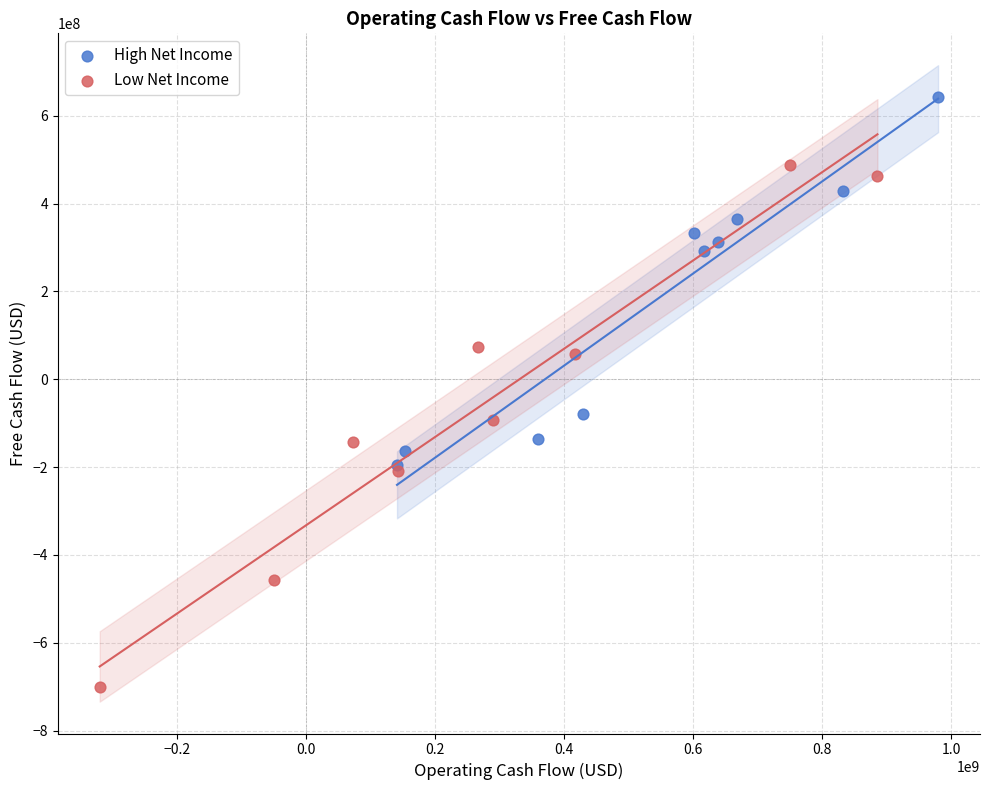

Which series reaches the minimum Y coordinate?

Low Net Income